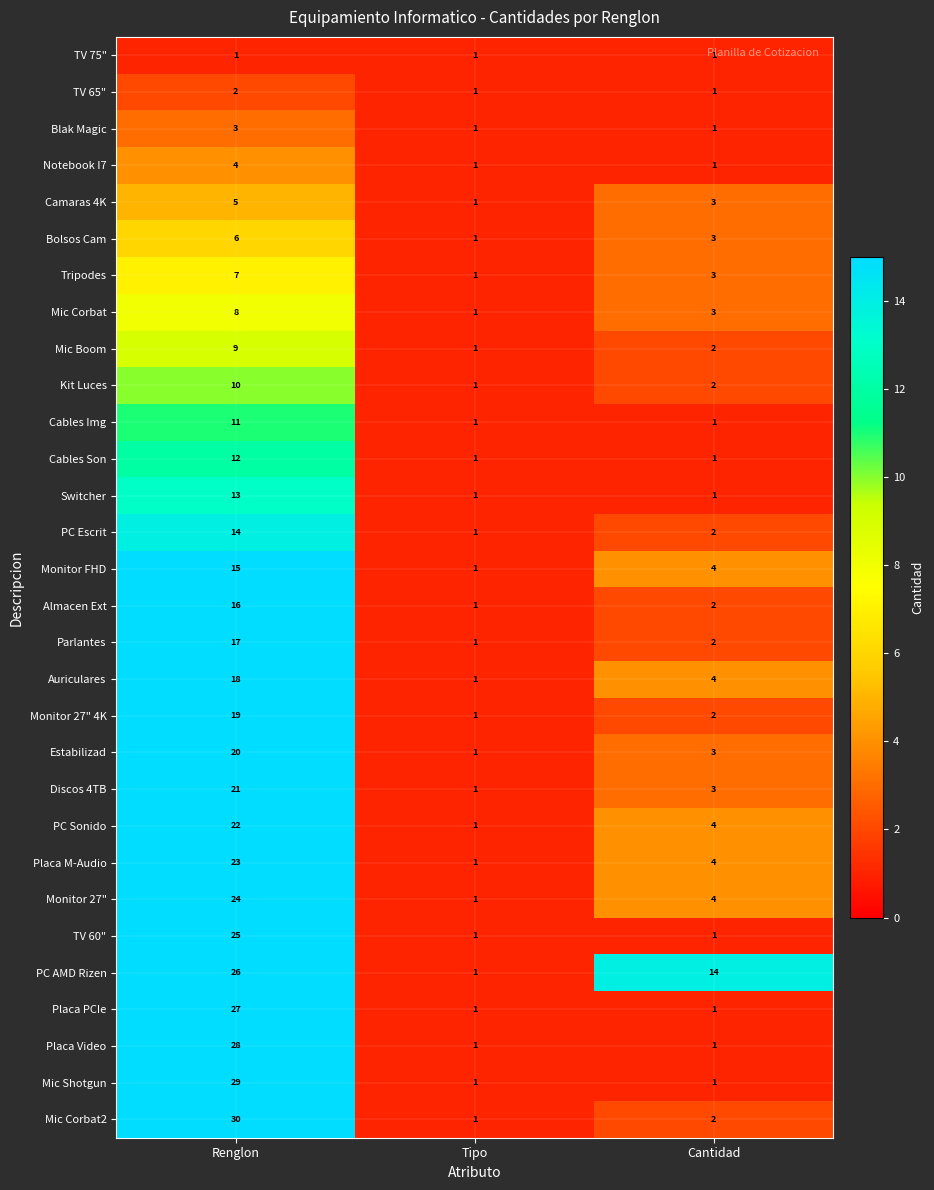

How many Placa Video values are between 1 and 28?

3